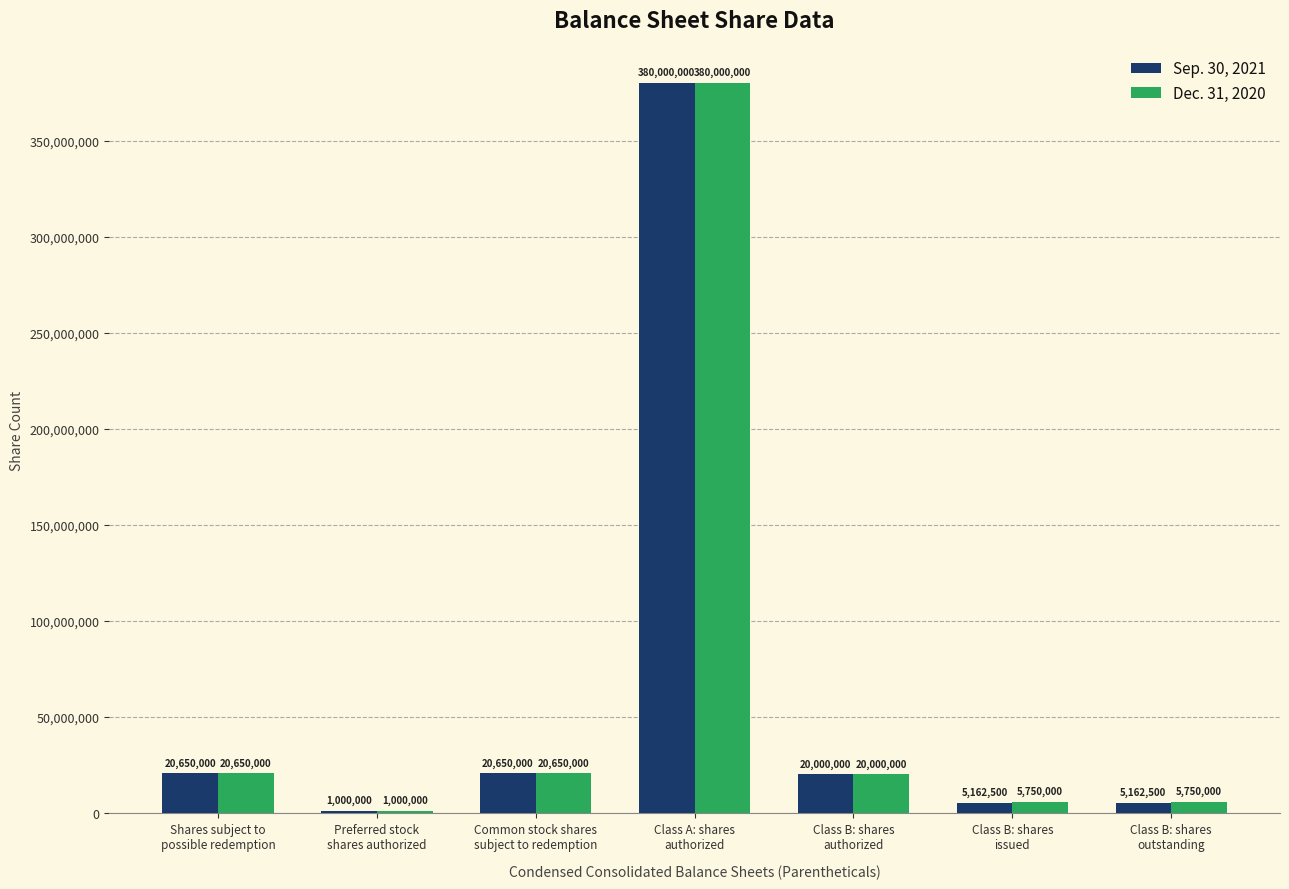

What is the maximum value for Dec. 31, 2020?

380000000